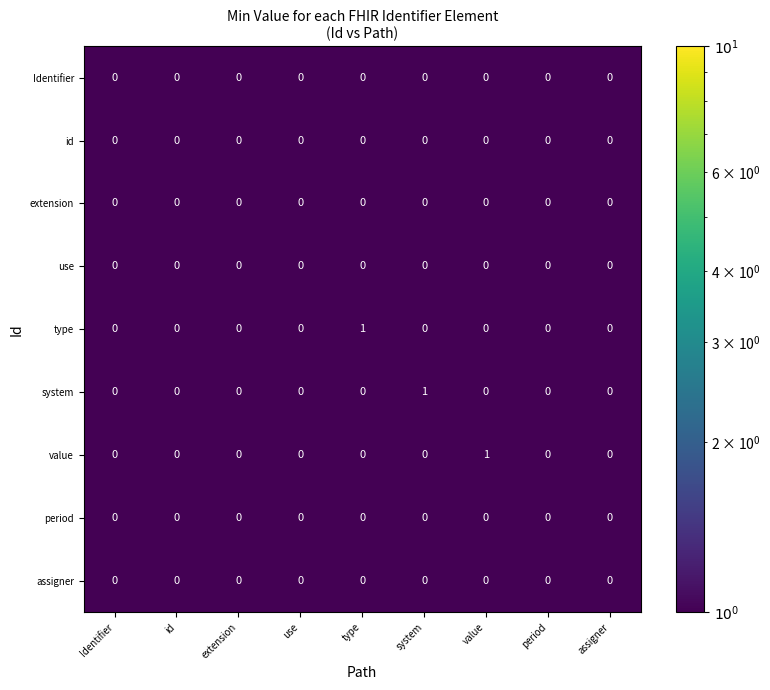

What is the smallest value displayed?

0